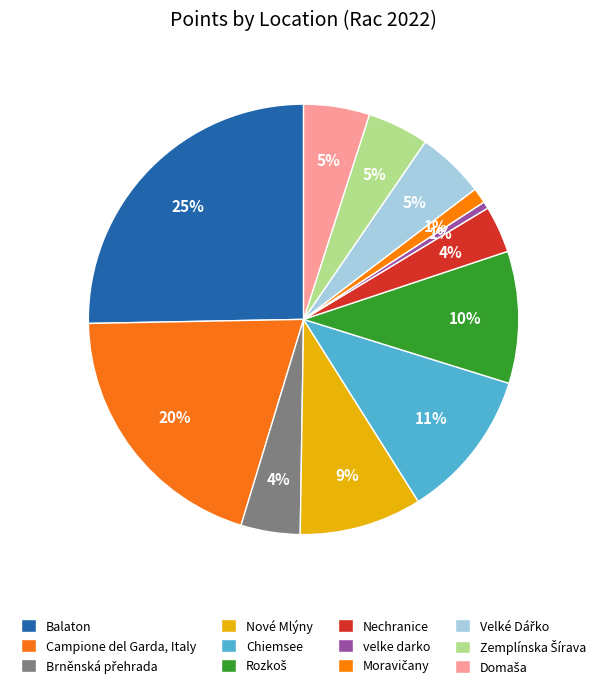

To the nearest percent, what is the difference between the Nové Mlýny and Moravičany slice percentages?

8%